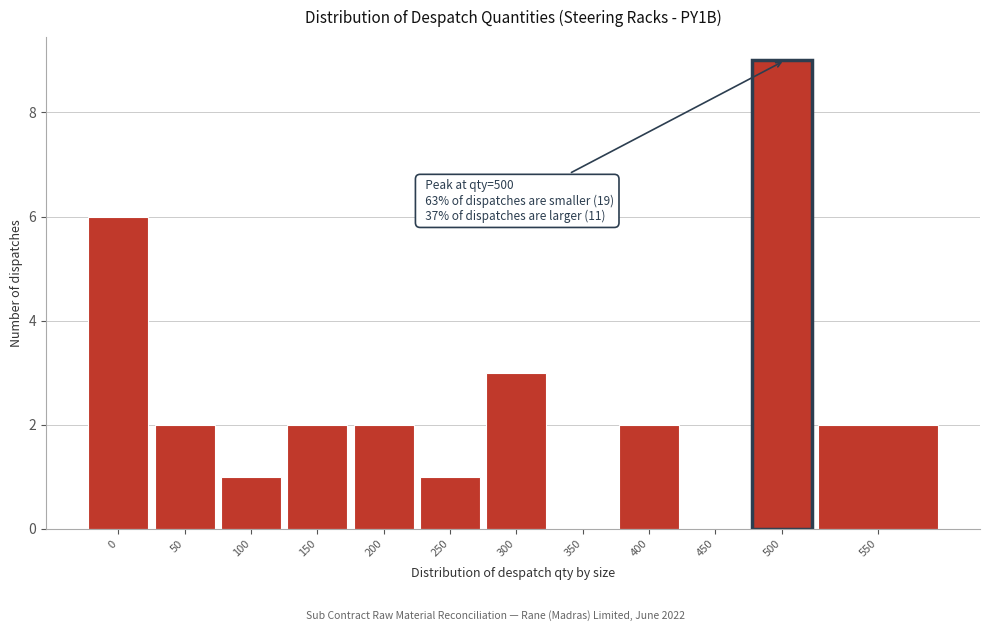

Reading left to right, what are all the values shown in this chart?

0=6	50=2	100=1	150=2	200=2	250=1	300=3	350=0	400=2	450=0	500=9	550=2